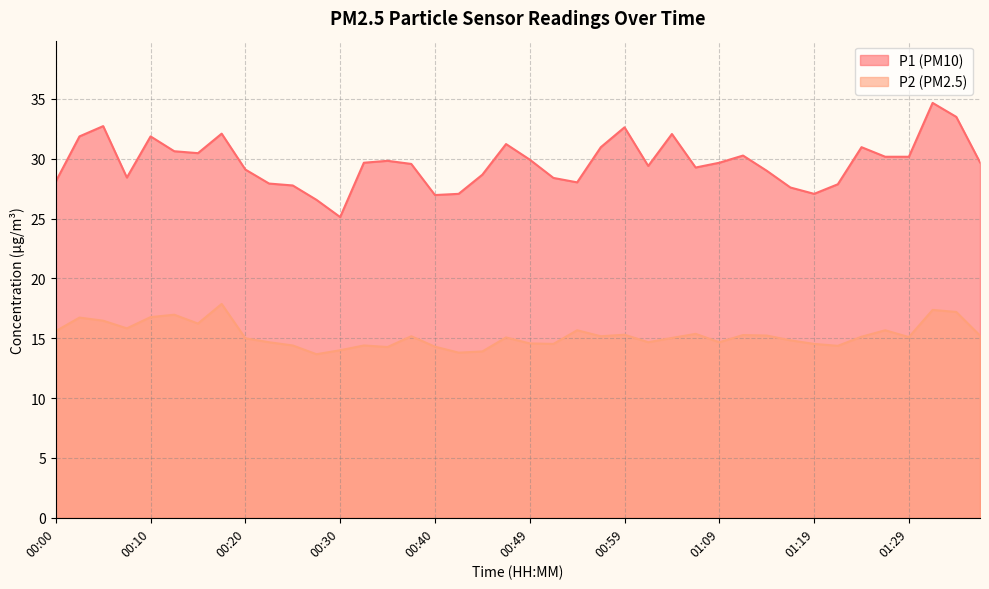

What is the average value of the P1 series?

29.7